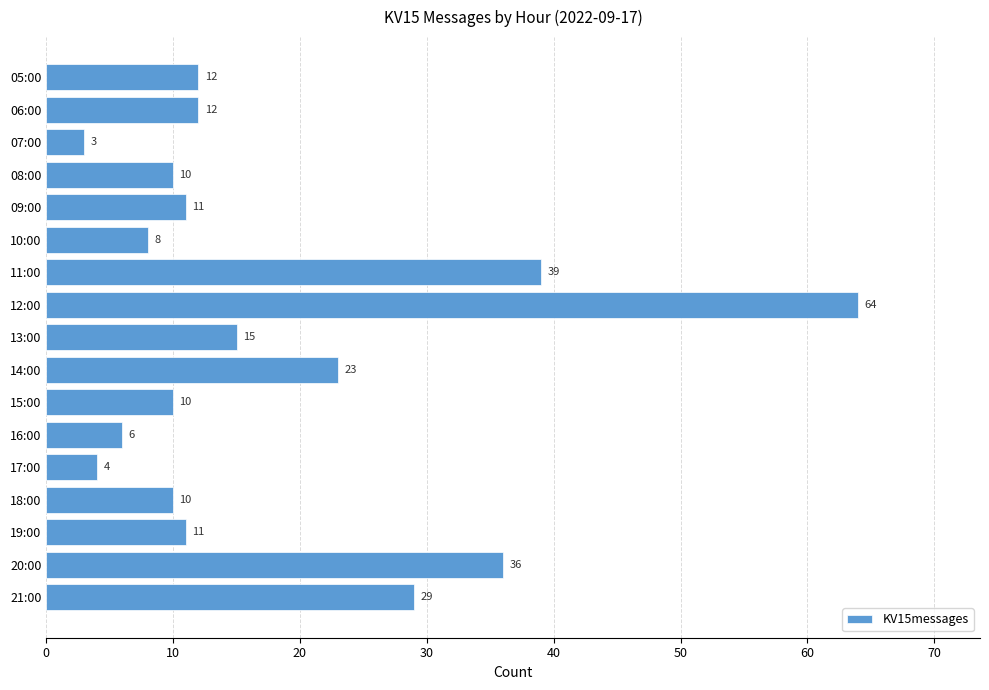

What is the label of the 11th bar from the bottom?

11:00